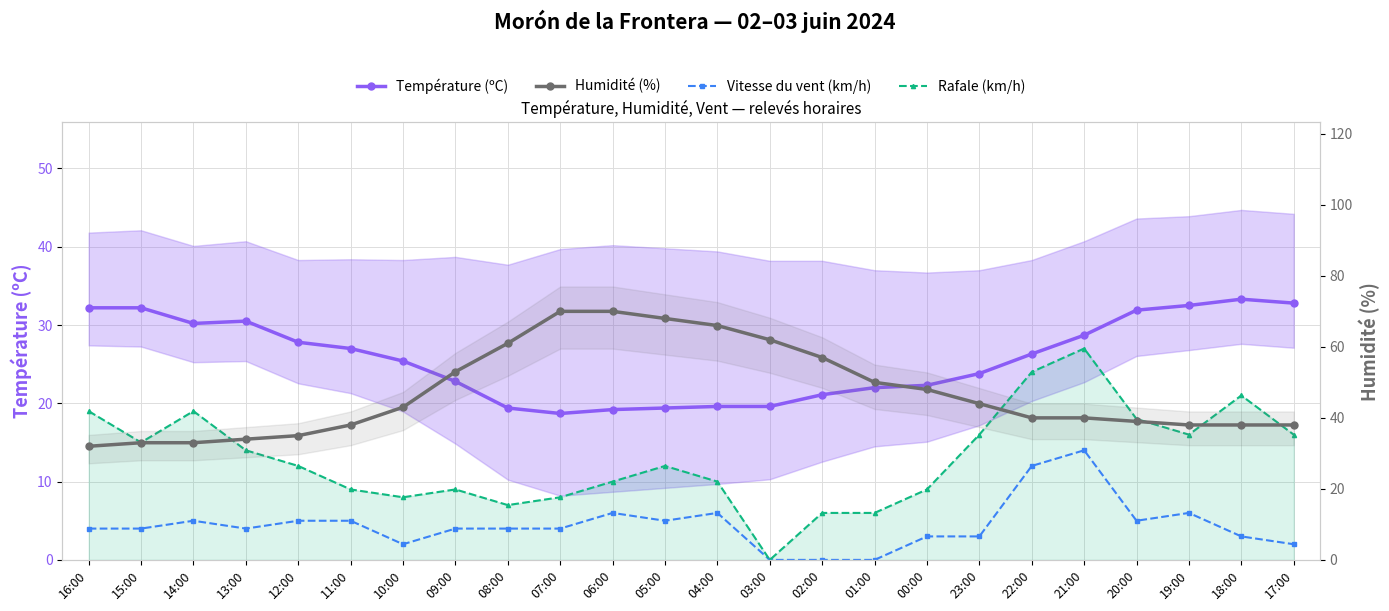

Count the number of categories in the chart.

24